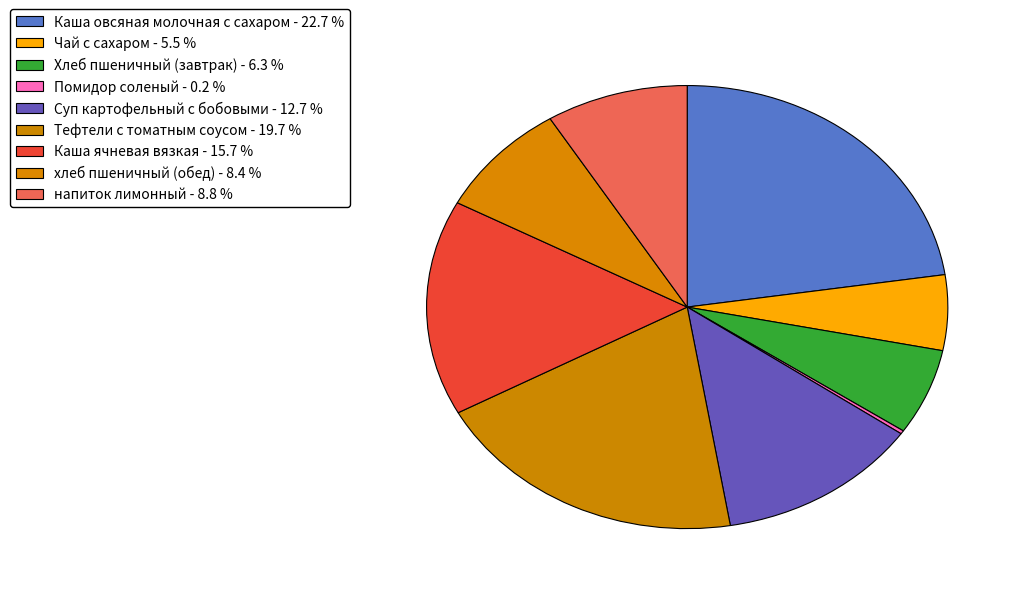

What is the ratio of the value at хлеб пшеничный (обед) to the value at Помидор соленый?

34.0